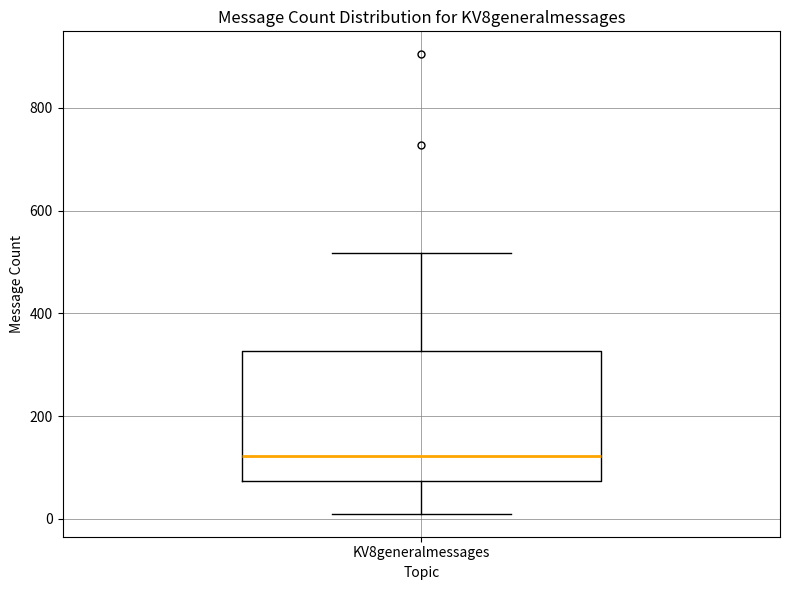

Where does the upper whisker of the box for KV8generalmessages end on the y-axis? The values are not printed on the chart, so give them approximately, as read against the axis.

520